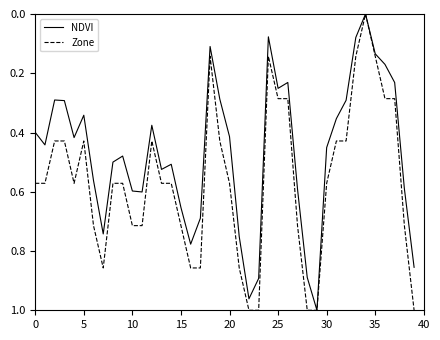

List the series in order of their overall mean, lowest first.

NDVI, Zone